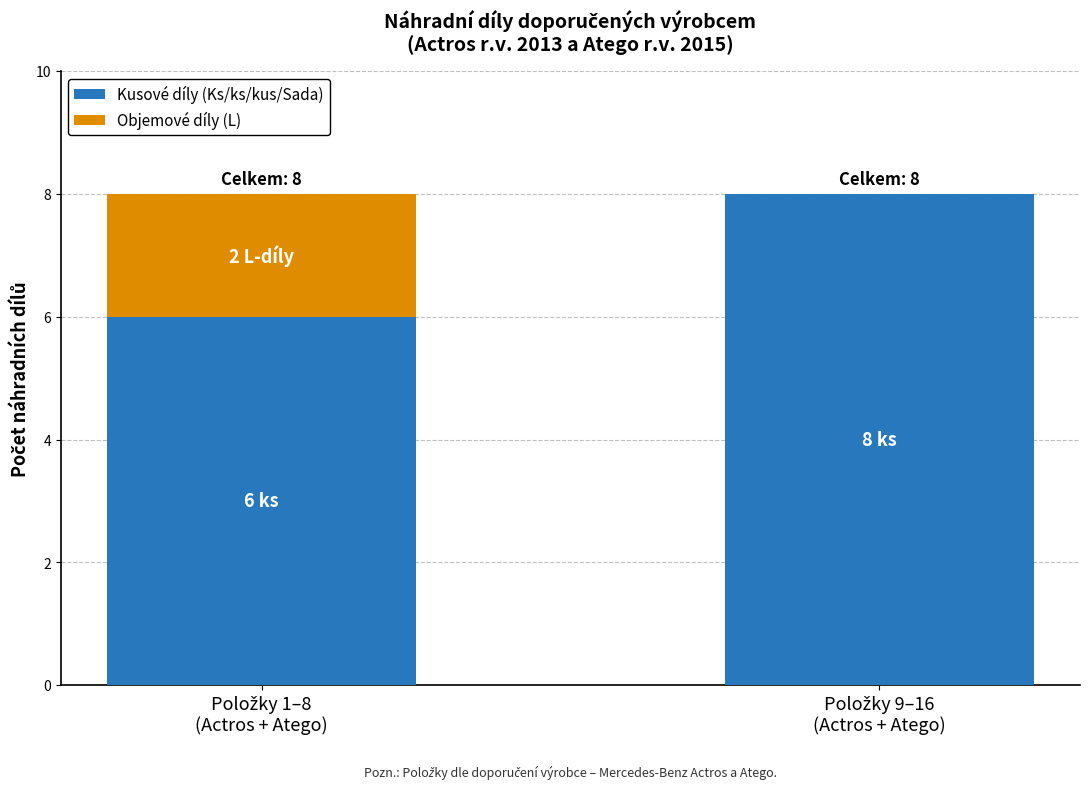

What are all the series names shown in the legend?

Kusové díly (Ks/ks/kus/Sada), Objemové díly (L)